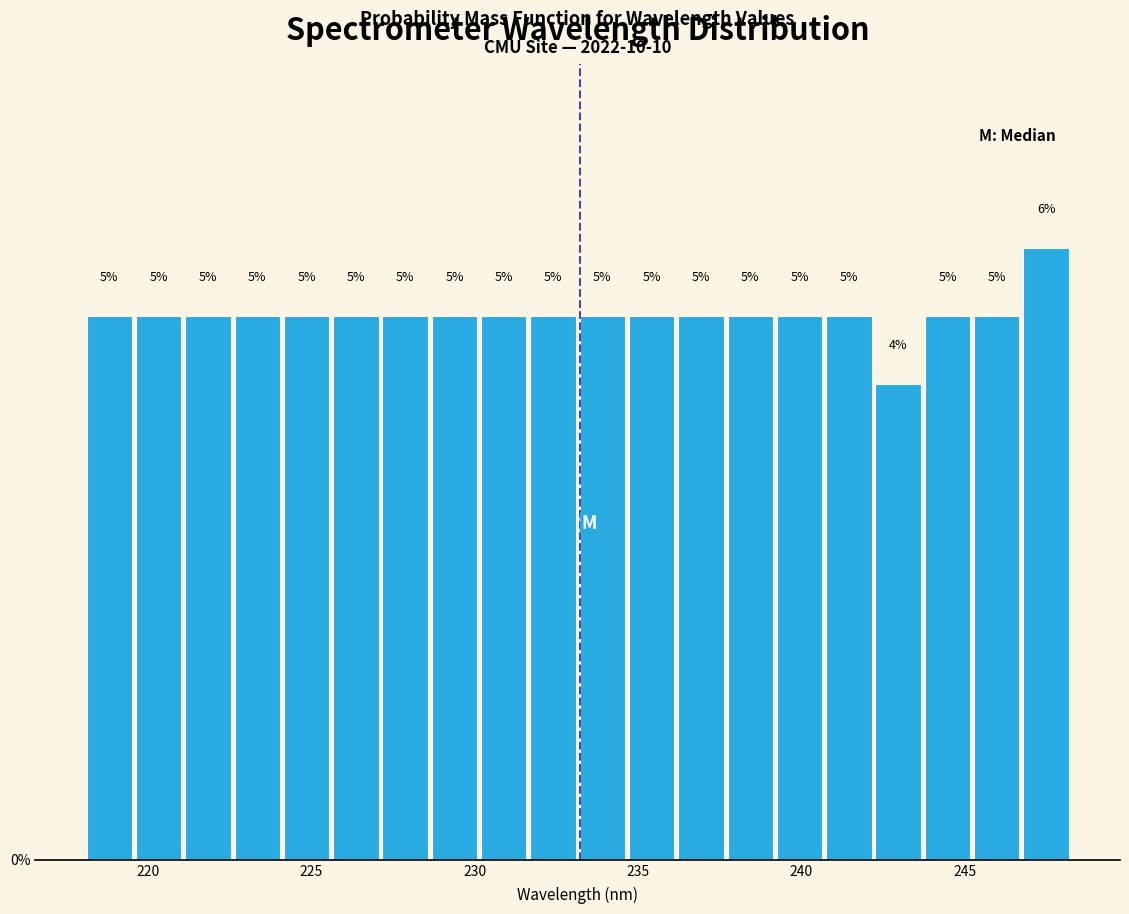

Around what value on the x-axis is the tallest bar? Give the approximate position of its centre, as read against the axis.

247.5